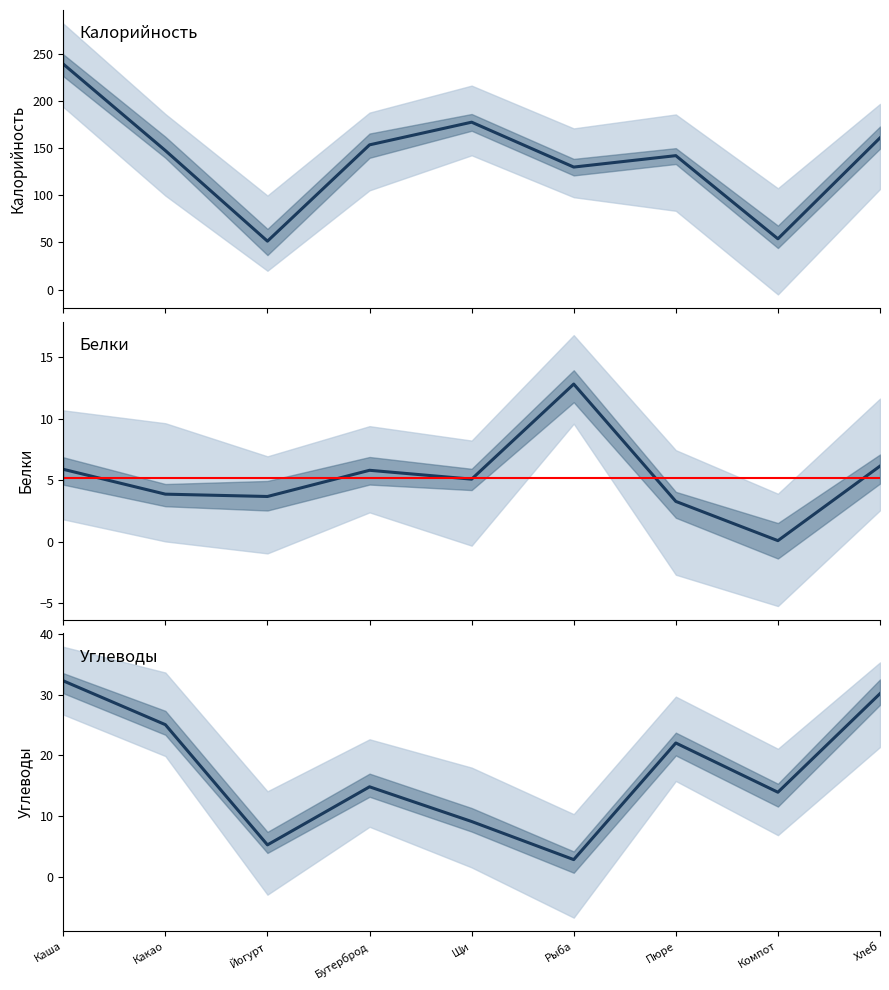

What is the difference between the maximum and minimum values in the Белки series?

12.7